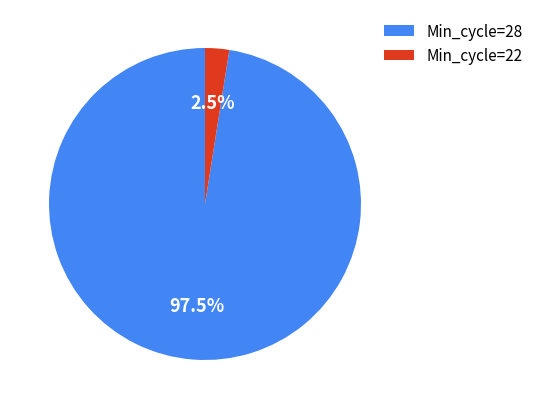

Rank the categories by value from highest to lowest.

Min_cycle=28, Min_cycle=22